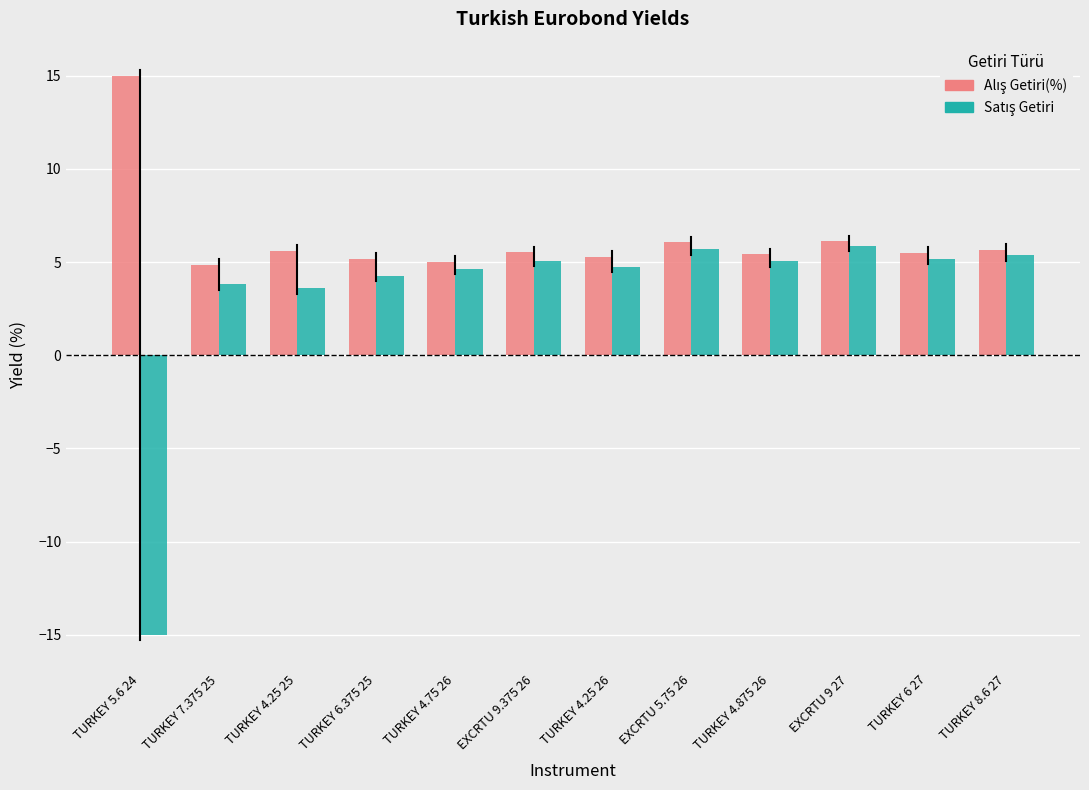

What is the spread (max minus min) of values at TURKEY 4.875 26?

0.4